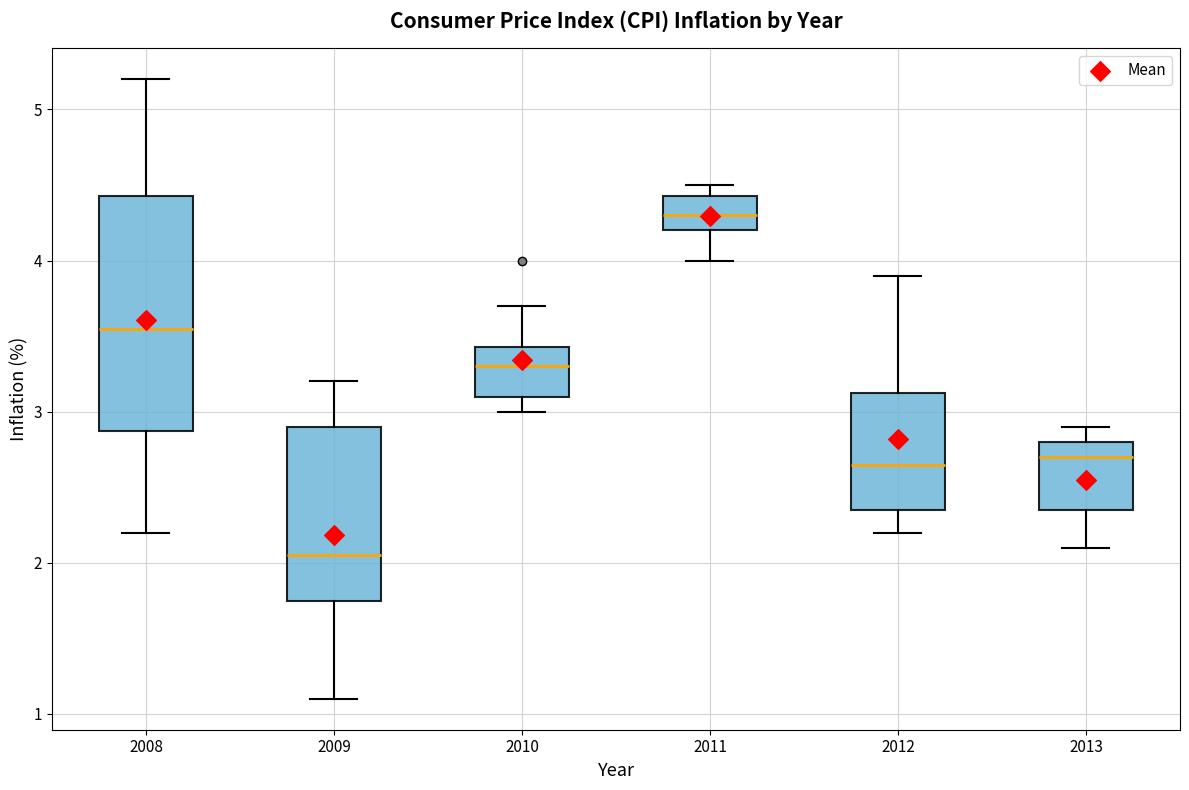

Where does the median line of the box at x = 2011 sit on the y-axis? The values are not printed on the chart, so give them approximately, as read against the axis.

4.3